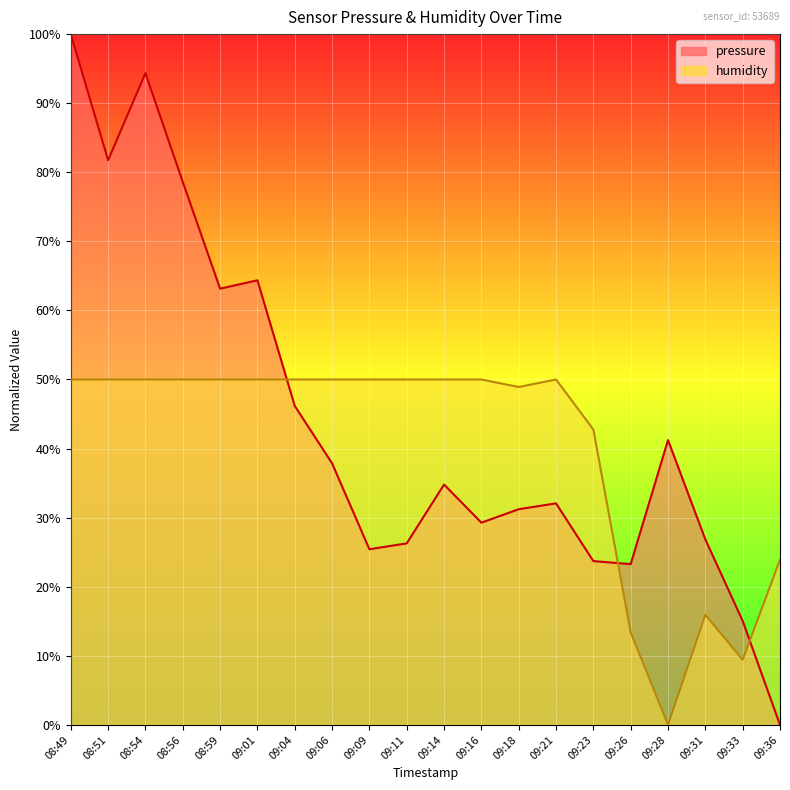

True or false: pressure and humidity intersect in this chart.

True